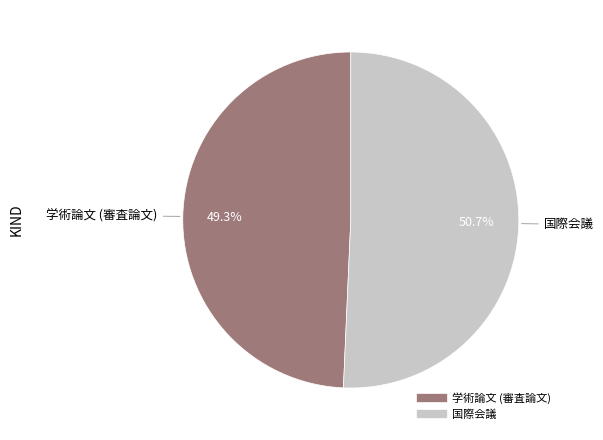

What is the smallest slice in the pie chart?

学術論文 (審査論文)